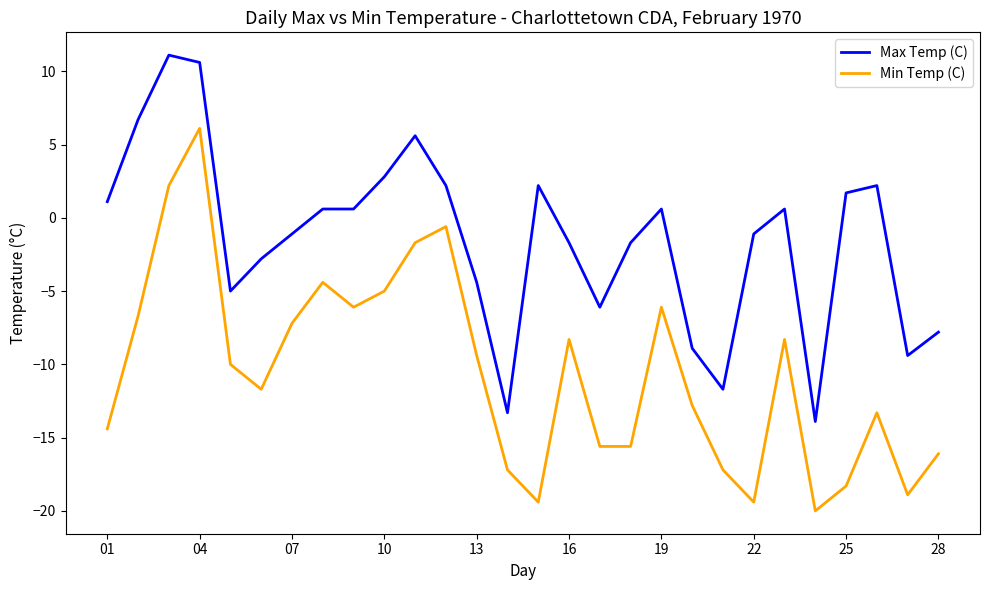

True or false: Min Temp (C) and Max Temp (C) intersect in this chart.

False